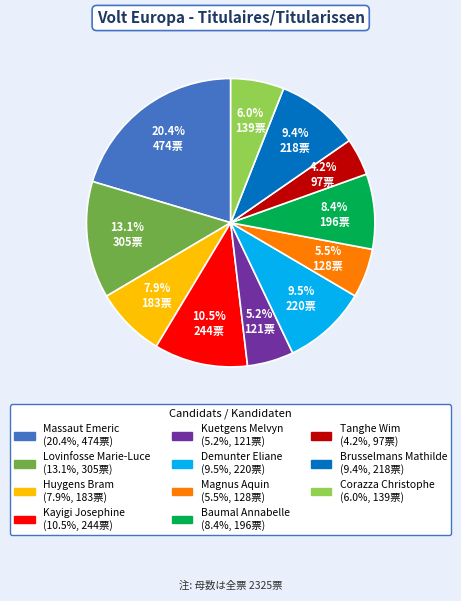

Does any single category account for the majority?

No